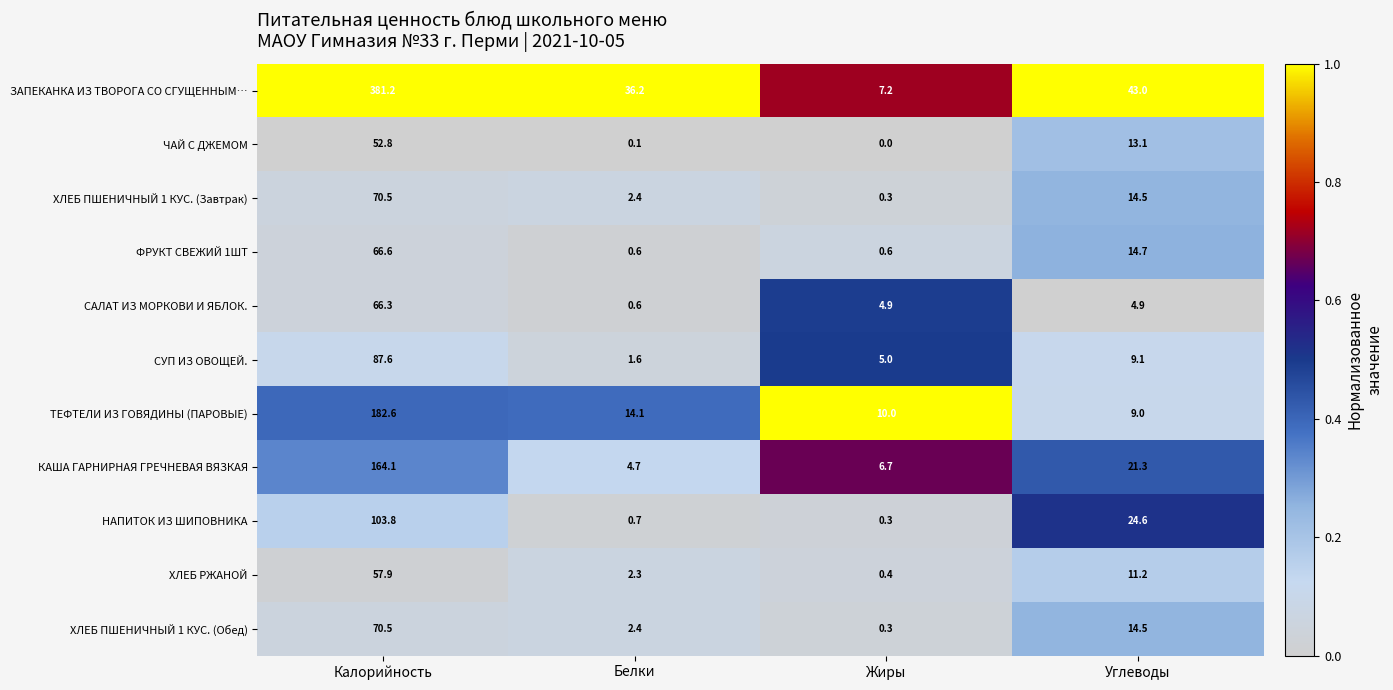

True or false: ХЛЕБ РЖАНОЙ has a value of 11.2 at Углеводы.

True